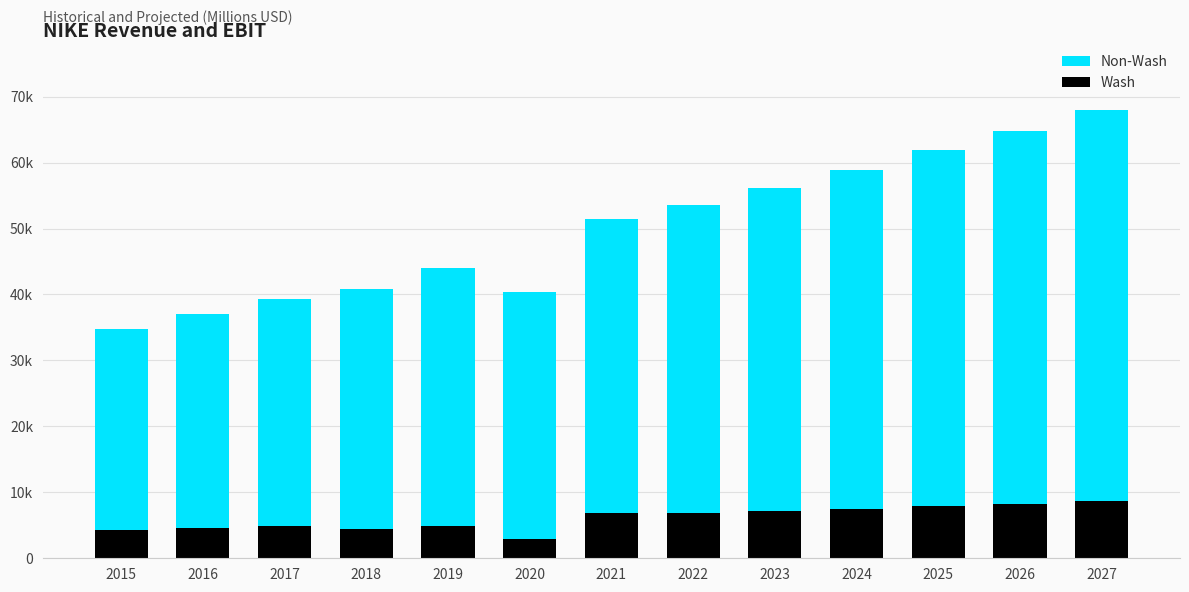

Are the bars grouped side by side (vs. stacked)?

No